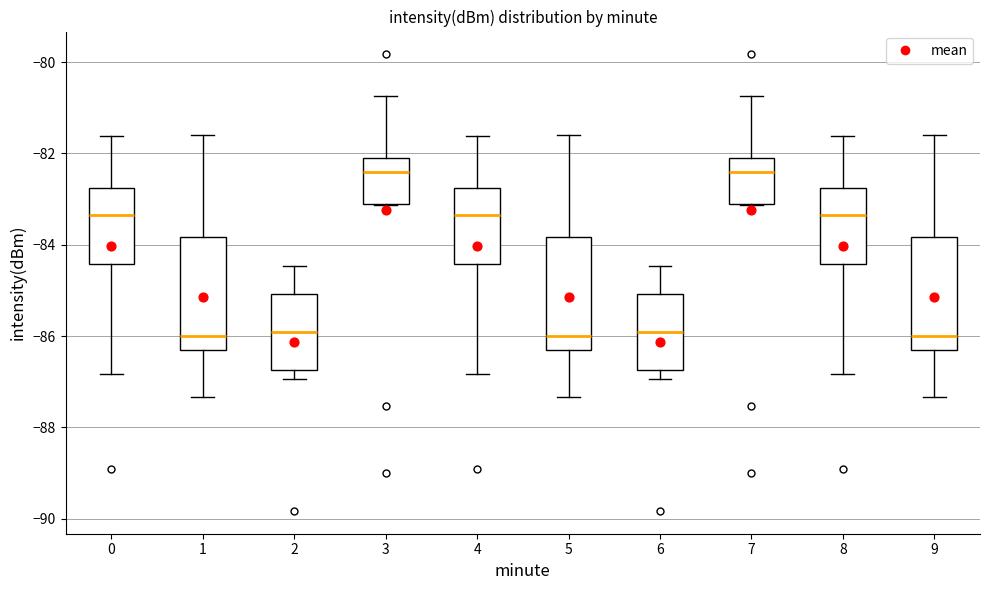

Reading left to right, transcribe this box plot: for each box, give where its median line is, the range the box spans, and where its two whiskers end, as read against the y-axis. The values are not printed on the chart, so give them approximately, as read against the axis.

0: median -83.4, box -84.4 to -82.8, whiskers -86.8 to -81.6
1: median -86.0, box -86.2 to -83.8, whiskers -87.4 to -81.6
2: median -86.0, box -86.8 to -85.0, whiskers -87.0 to -84.4
3: median -82.4, box -83.2 to -82.2, whiskers -83.2 to -80.8
4: median -83.4, box -84.4 to -82.8, whiskers -86.8 to -81.6
5: median -86.0, box -86.2 to -83.8, whiskers -87.4 to -81.6
6: median -86.0, box -86.8 to -85.0, whiskers -87.0 to -84.4
7: median -82.4, box -83.2 to -82.2, whiskers -83.2 to -80.8
8: median -83.4, box -84.4 to -82.8, whiskers -86.8 to -81.6
9: median -86.0, box -86.2 to -83.8, whiskers -87.4 to -81.6